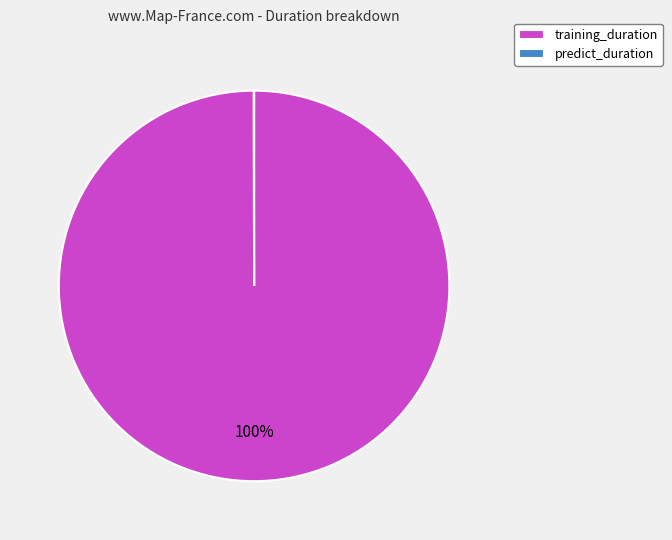

To the nearest percent, what is the difference between the largest and smallest slice percentages?

100%